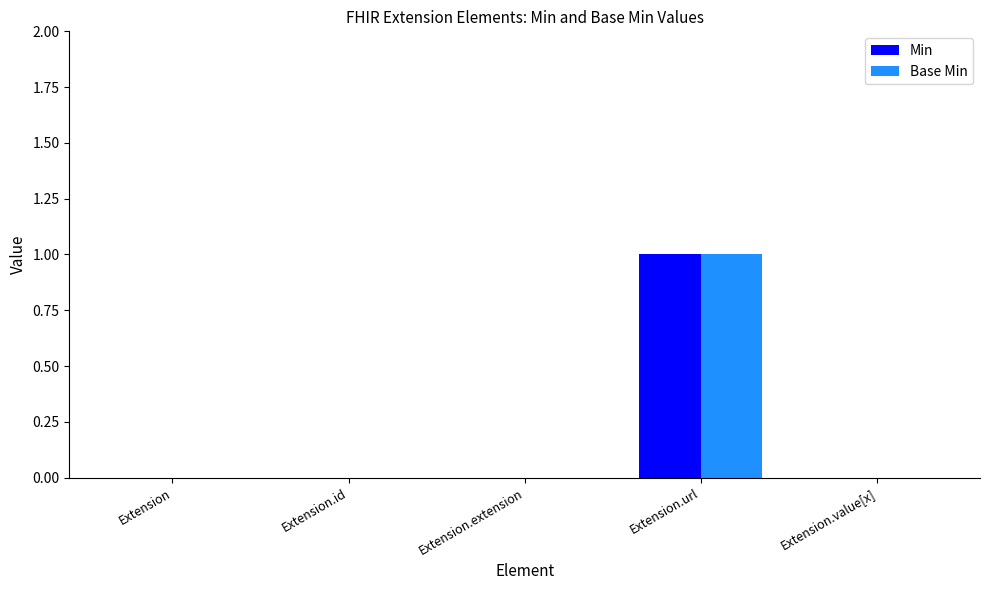

Is it true that Base Min equals 0 at Extension.value[x]?

True